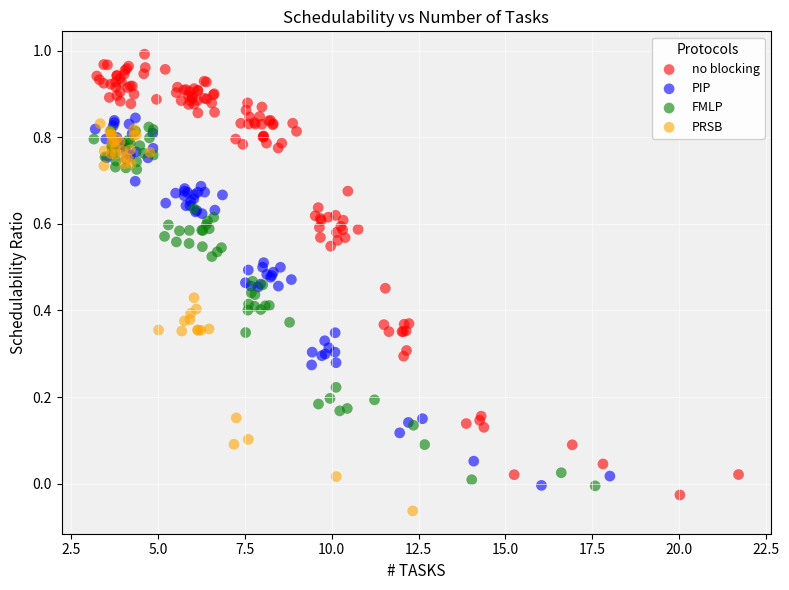

Which series has the largest Y range (max minus min)?

no blocking